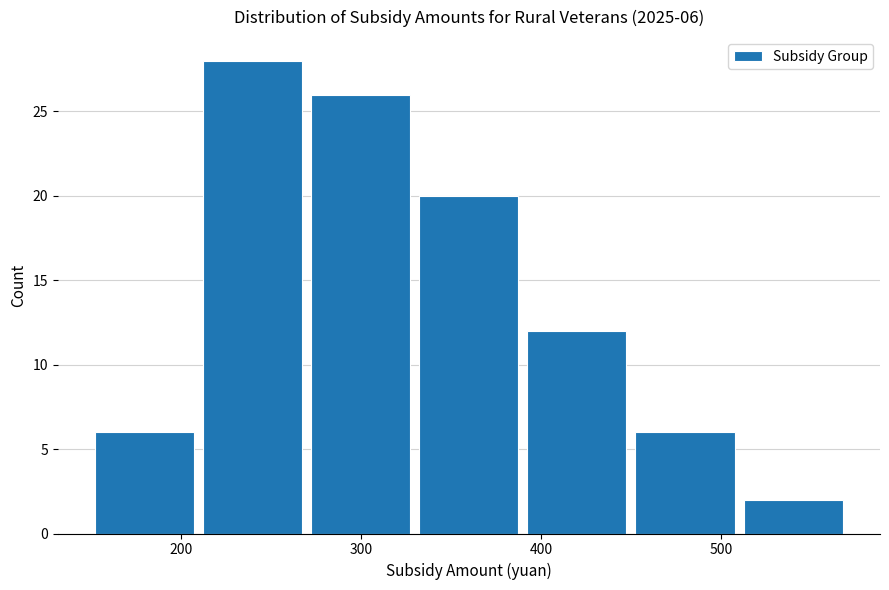

Over which range of the x-axis is the bar tallest?

210 to 270